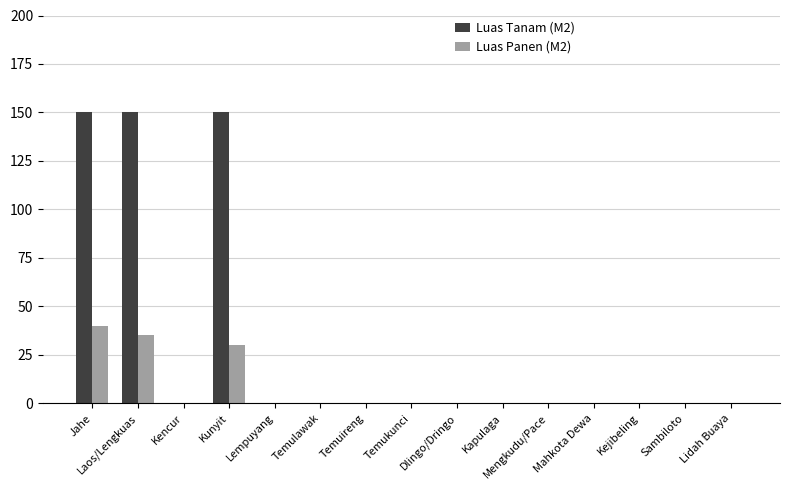

True or false: Luas Tanam (M2) has a value of 235 at Laos/Lengkuas.

False